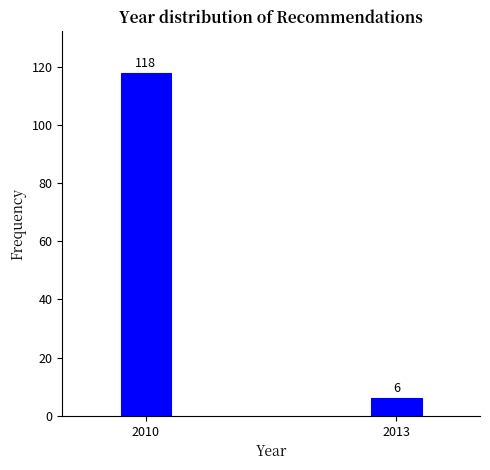

Reading left to right, transcribe all the data shown in this chart.

2010=118	2013=6